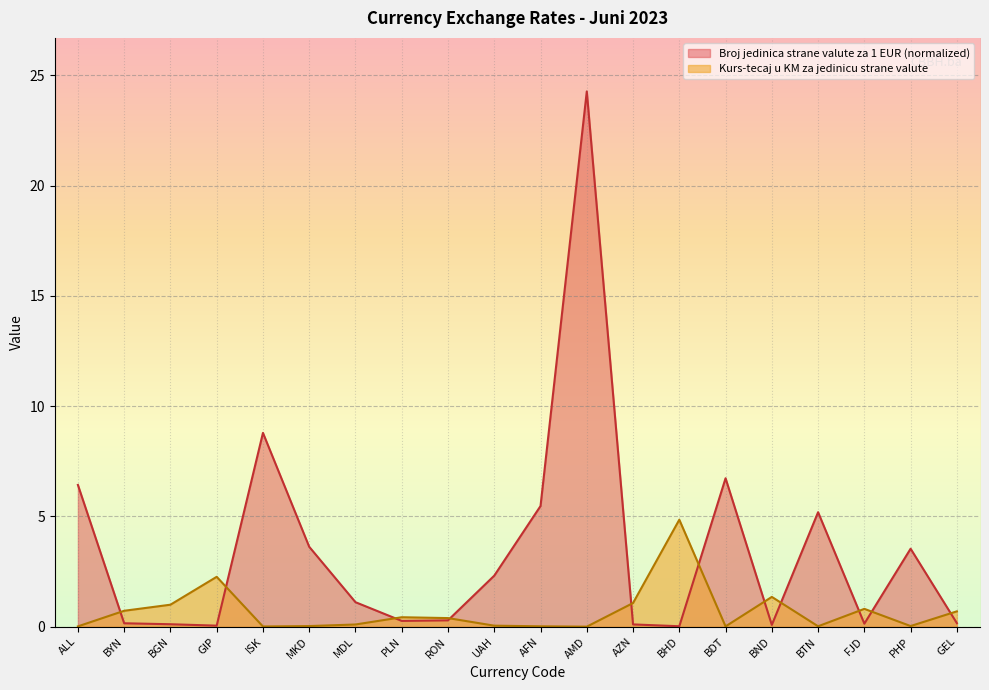

How many lines are shown in the chart?

2